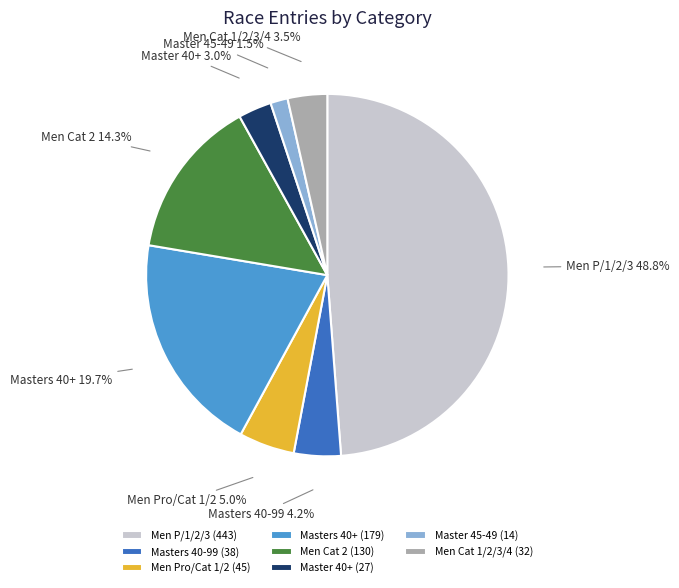

Is there any slice that represents more than half of the pie?

No